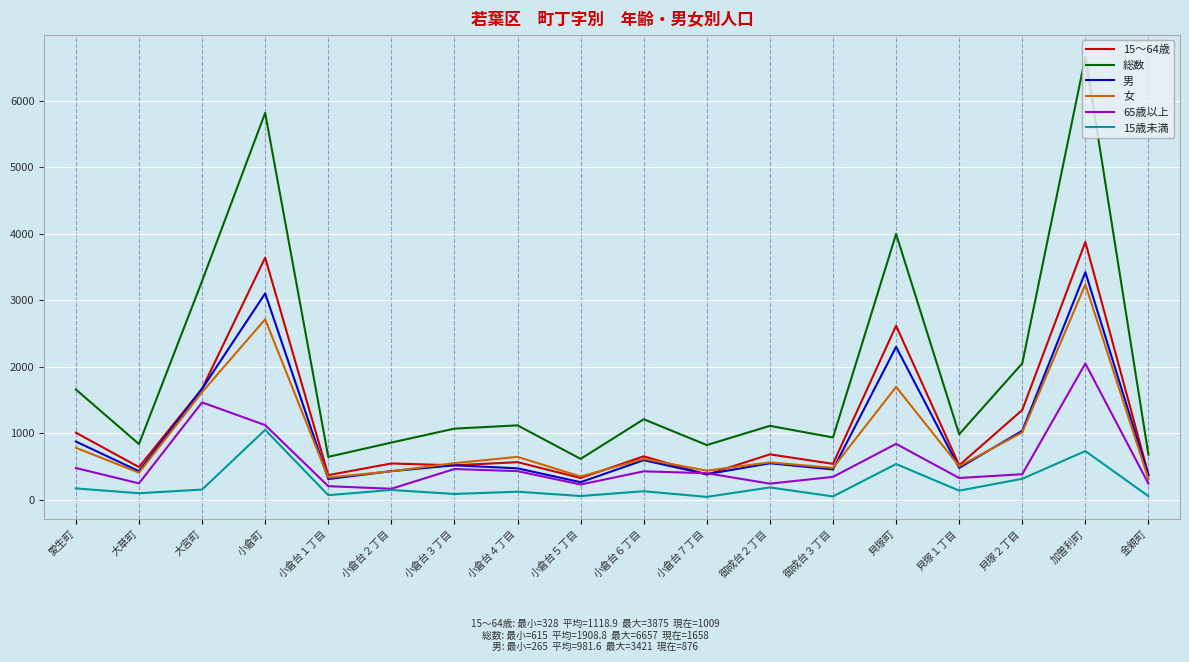

True or false: 女 and 15歳未満 intersect in this chart.

False